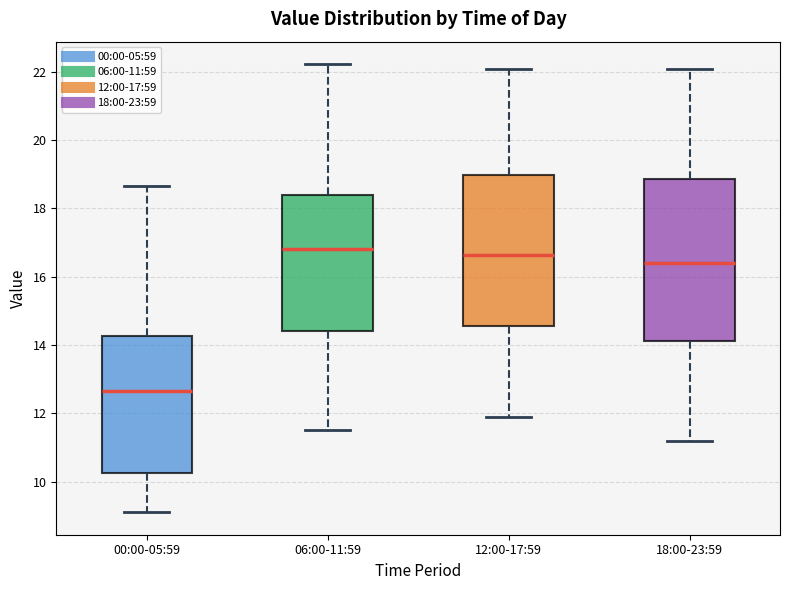

Reading left to right, transcribe this box plot: for each box, give where its median line is, the range the box spans, and where its two whiskers end, as read against the y-axis. The values are not printed on the chart, so give them approximately, as read against the axis.

00:00-05:59: median 12.6, box 10.2 to 14.2, whiskers 9.2 to 18.6
06:00-11:59: median 16.8, box 14.4 to 18.4, whiskers 11.6 to 22.2
12:00-17:59: median 16.6, box 14.6 to 19.0, whiskers 12.0 to 22.2
18:00-23:59: median 16.4, box 14.2 to 18.8, whiskers 11.2 to 22.2